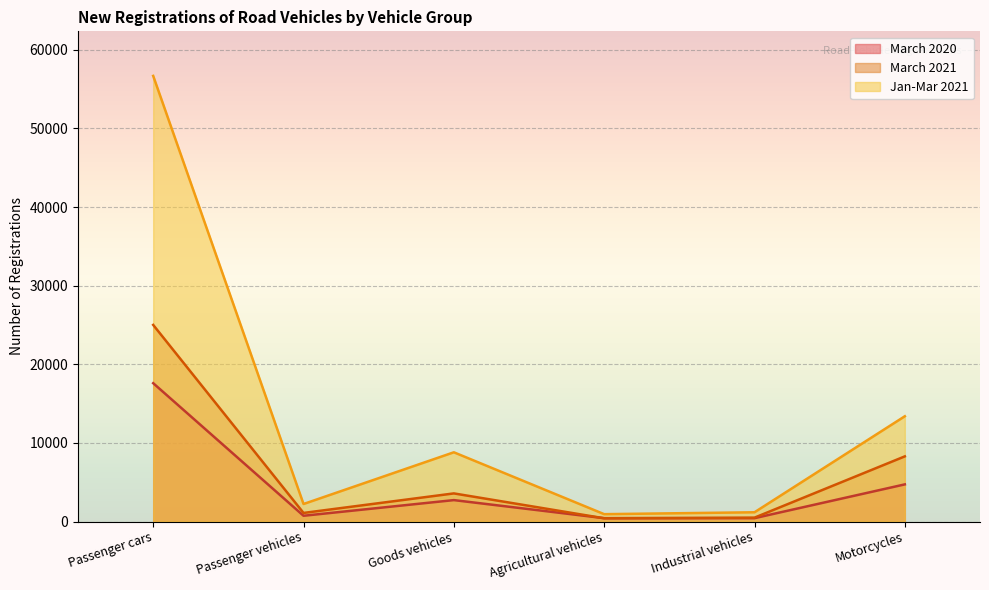

What is the label of the 2nd point from the left?

Passenger vehicles